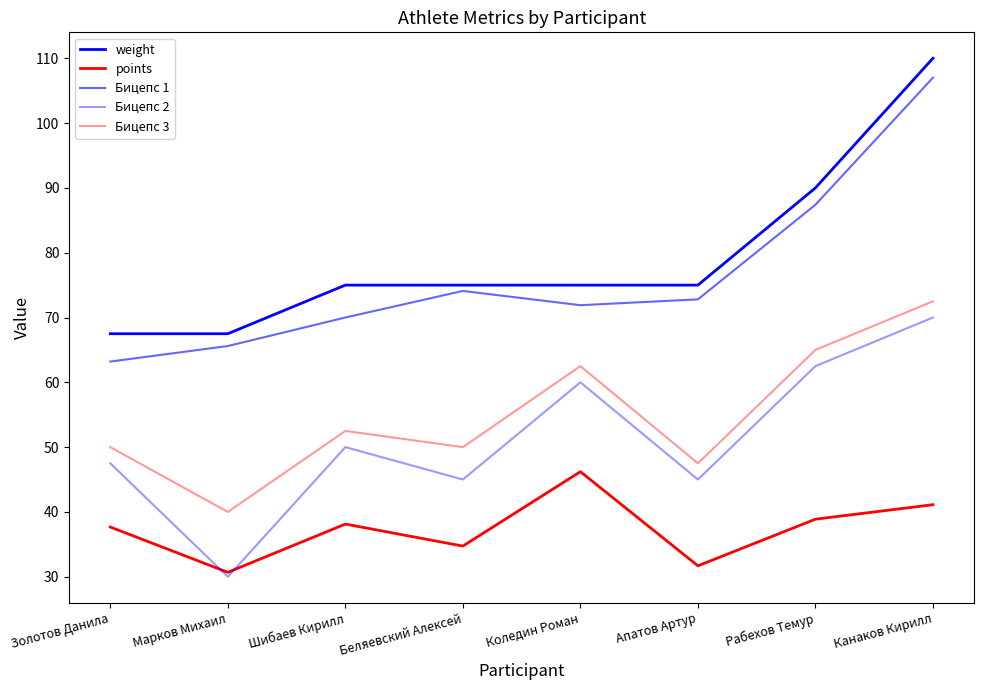

At which label does Бицепс 2 reach its peak?

Канаков Кирилл